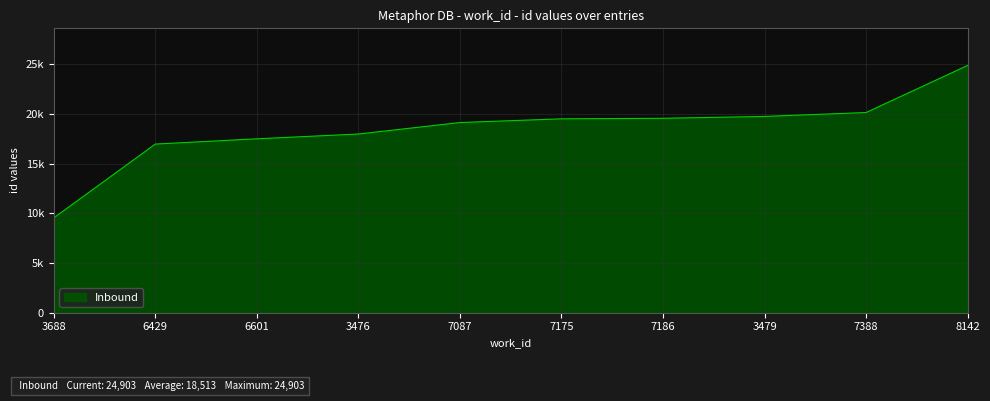

Is it true that the value at 3479 is 9228?

False